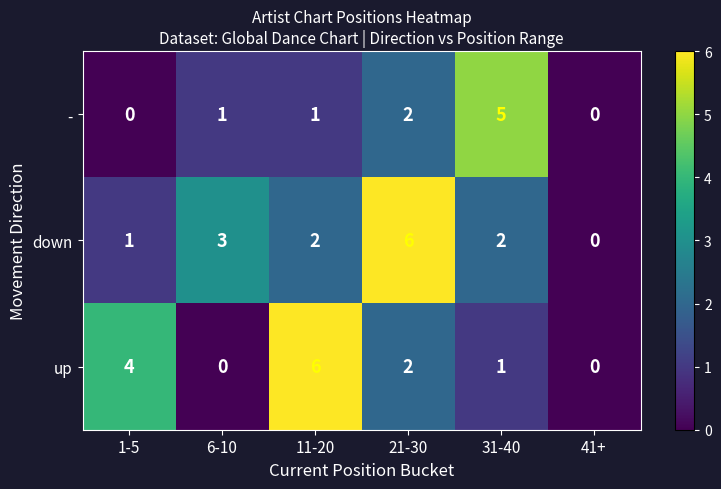

At which category is the sum across all series the highest?

21-30